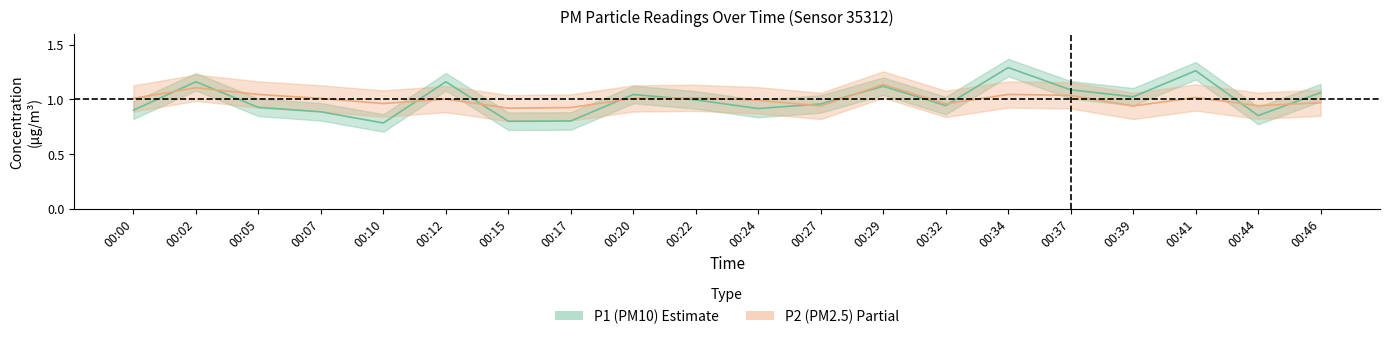

How many lines are shown in the chart?

2